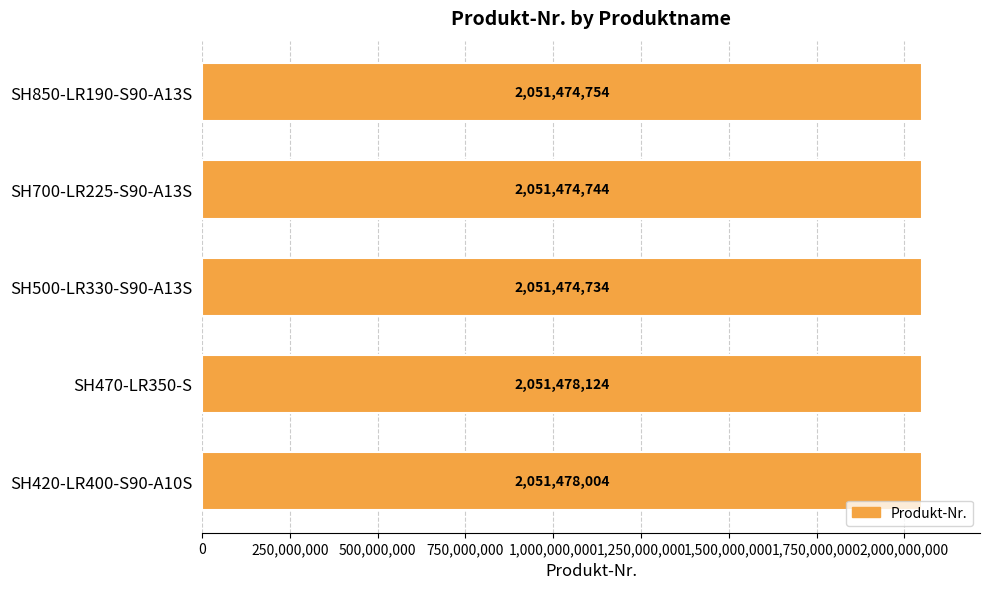

Which category has the highest value across all series?

SH470-LR350-S